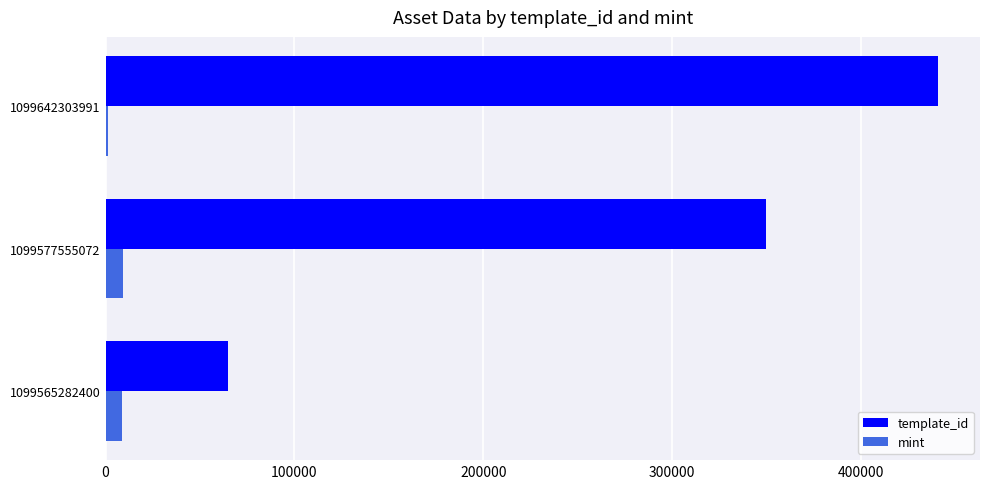

What are all the series names shown in the legend?

template_id, mint